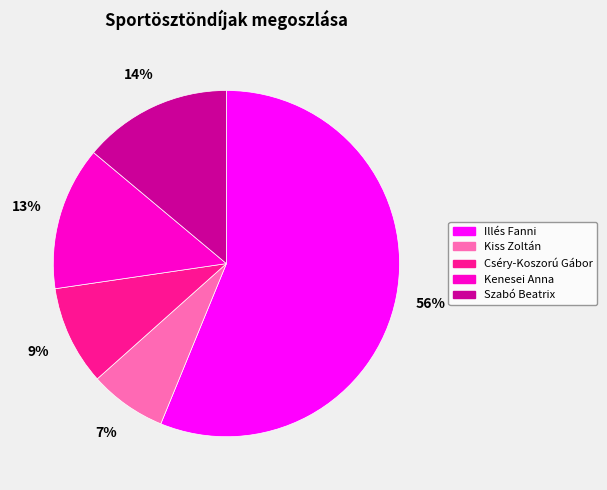

Combined, do Illés Fanni and Kenesei Anna account for over 50%?

Yes